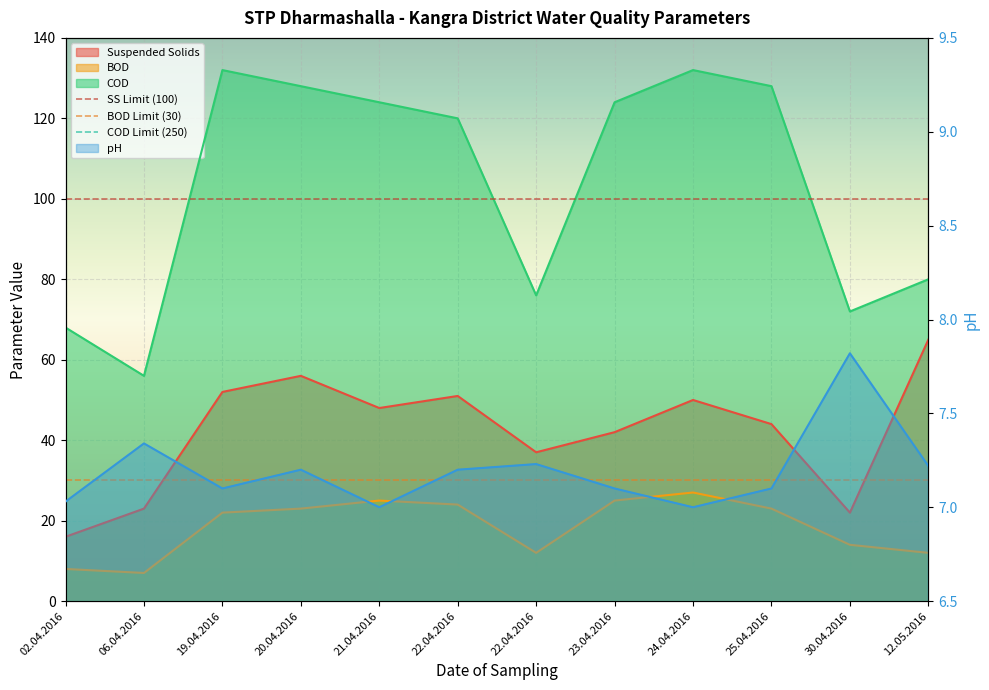

How many lines are shown in the chart?

4